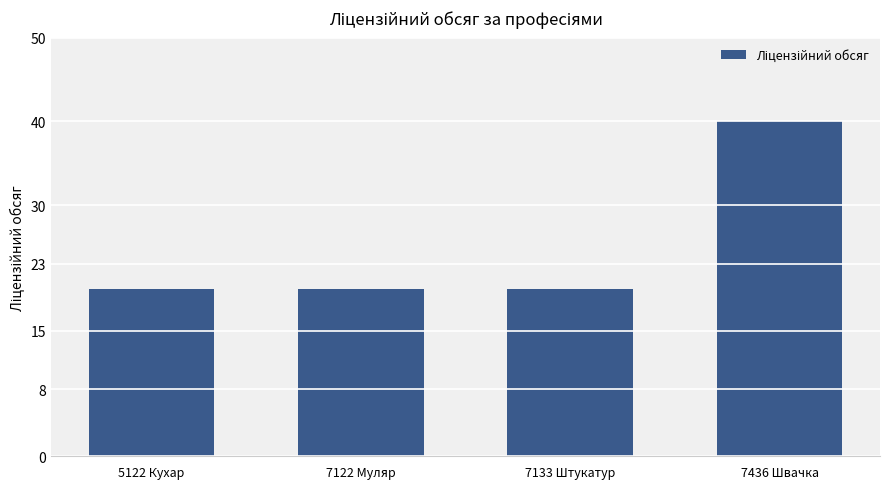

How many series are shown in this chart?

1